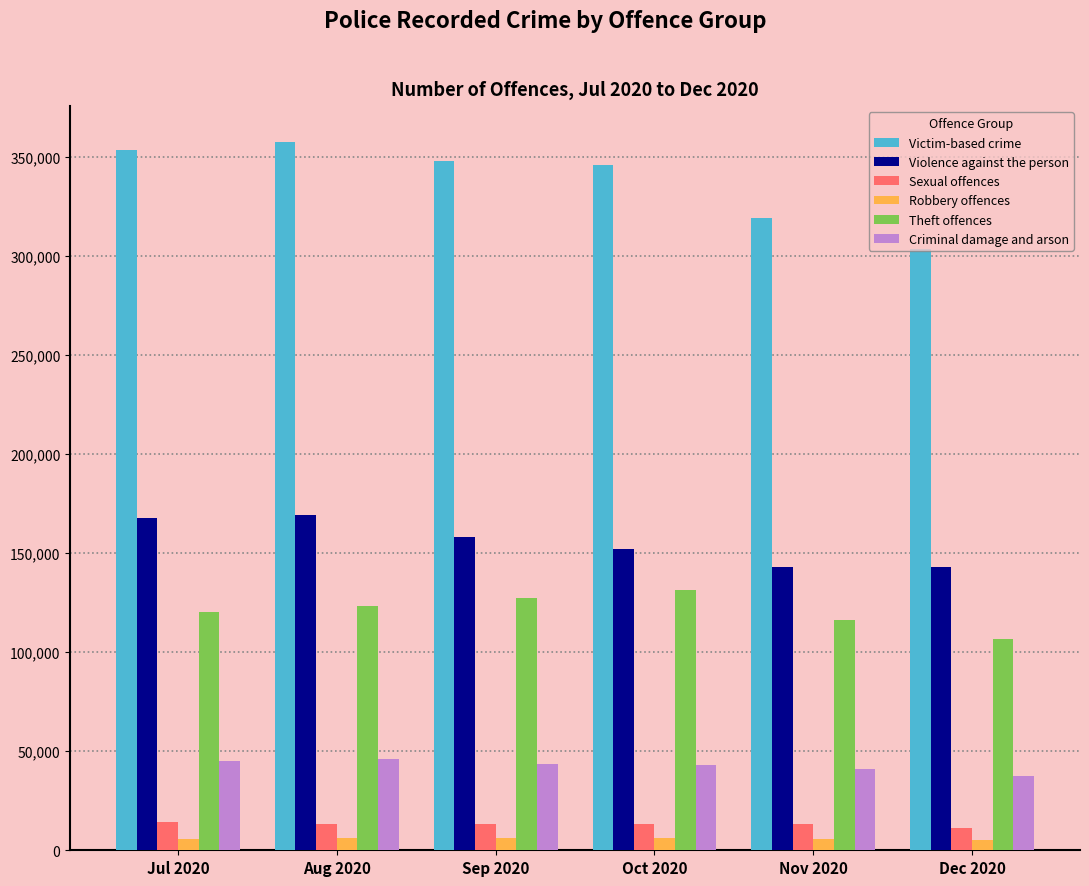

What is the value of the Violence against the person bar at the 4th from the left?

152055